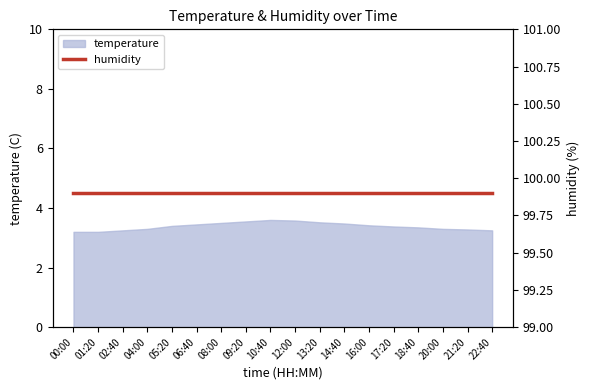

How many lines are shown in the chart?

1